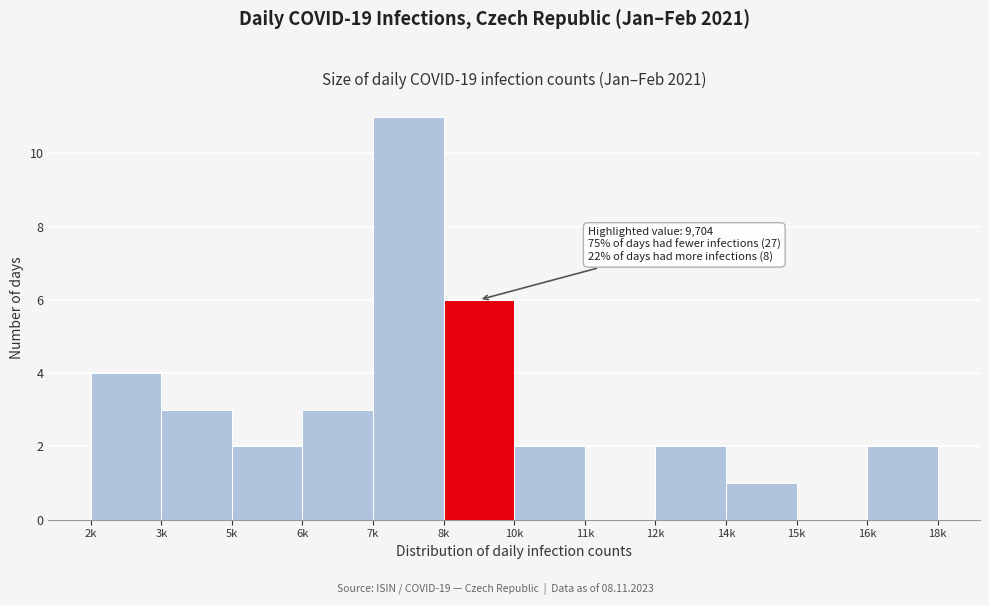

Reading left to right, transcribe all the data shown in this chart.

2k=4	3k=3	5k=2	6k=3	7k=11	8k=6	10k=2	11k=0	12k=2	14k=1	15k=0	16k=2